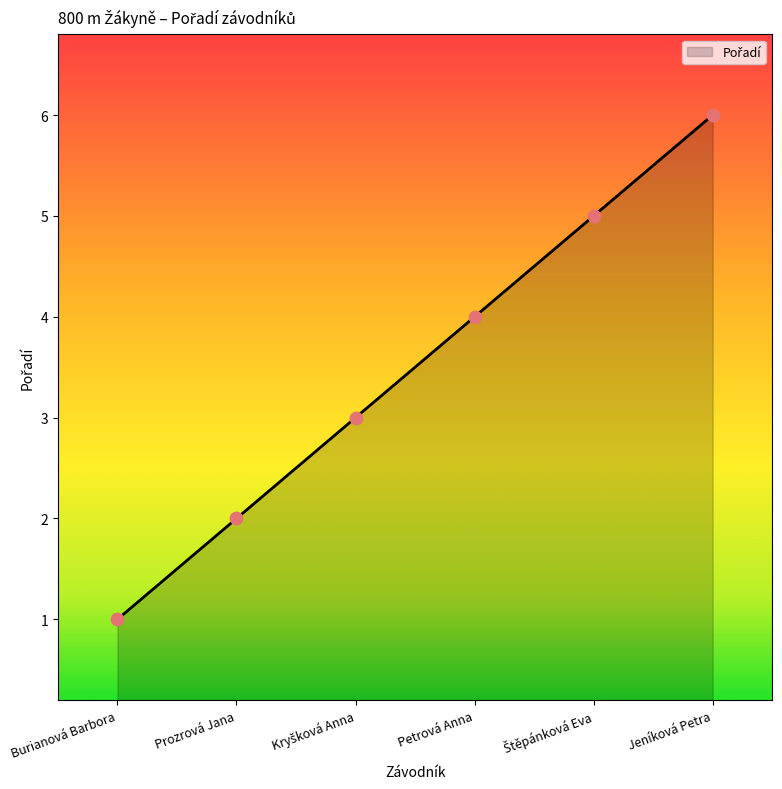

Between Jeníková Petra and Burianová Barbora, which is larger?

Jeníková Petra